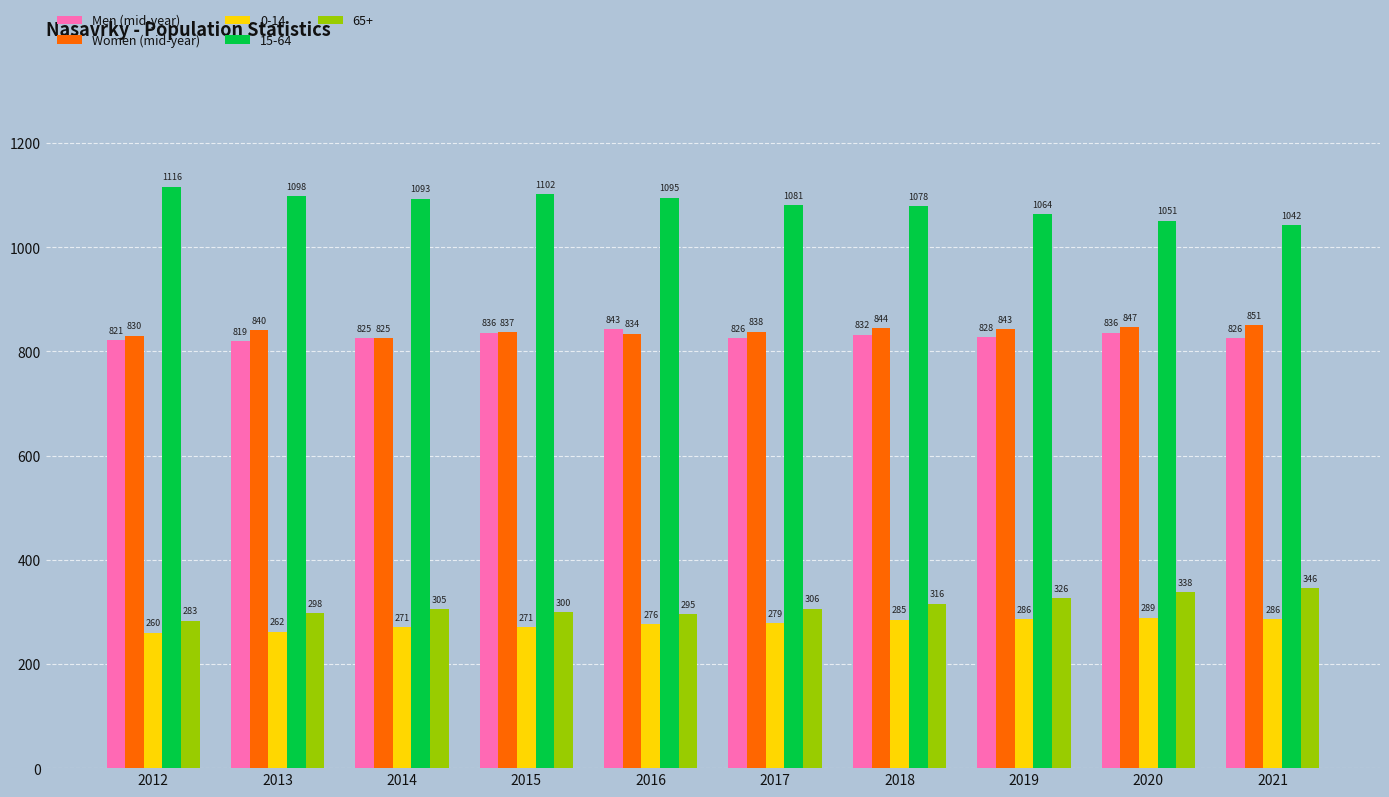

What is the maximum value for Women (mid-year)?

851